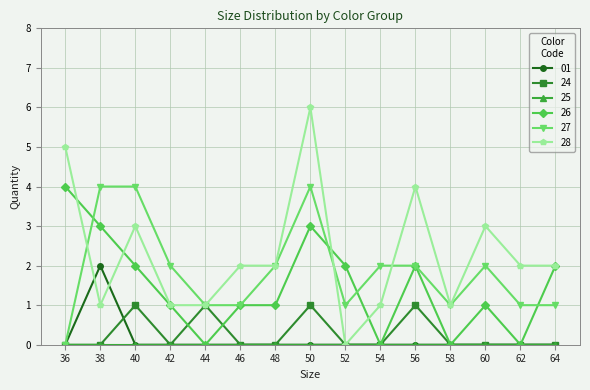

The 01 series shows -1 at 54. True or false?

False